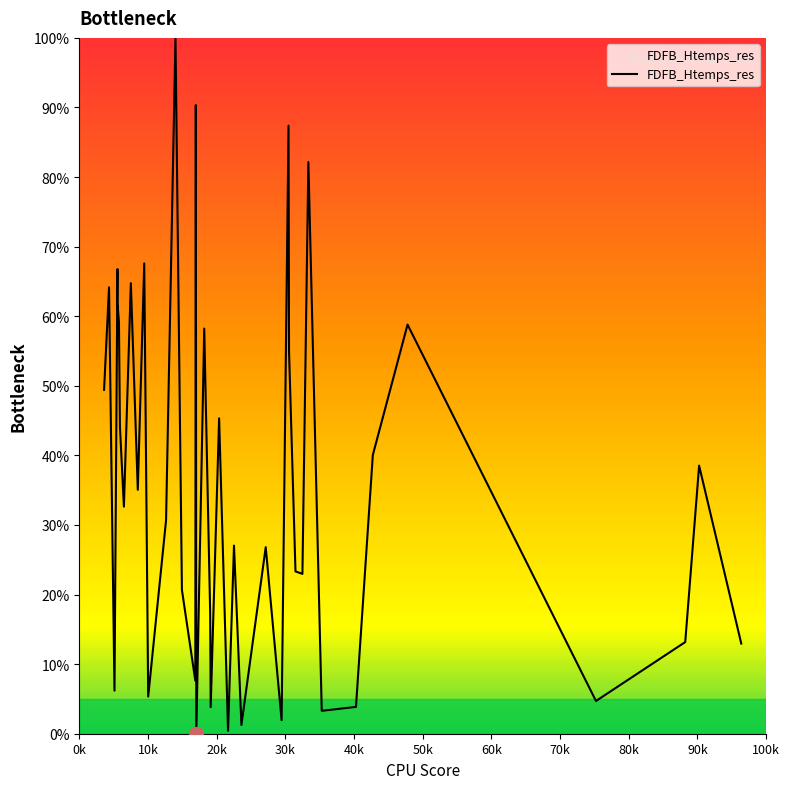

Does the chart display data point markers on the line(s)?

No